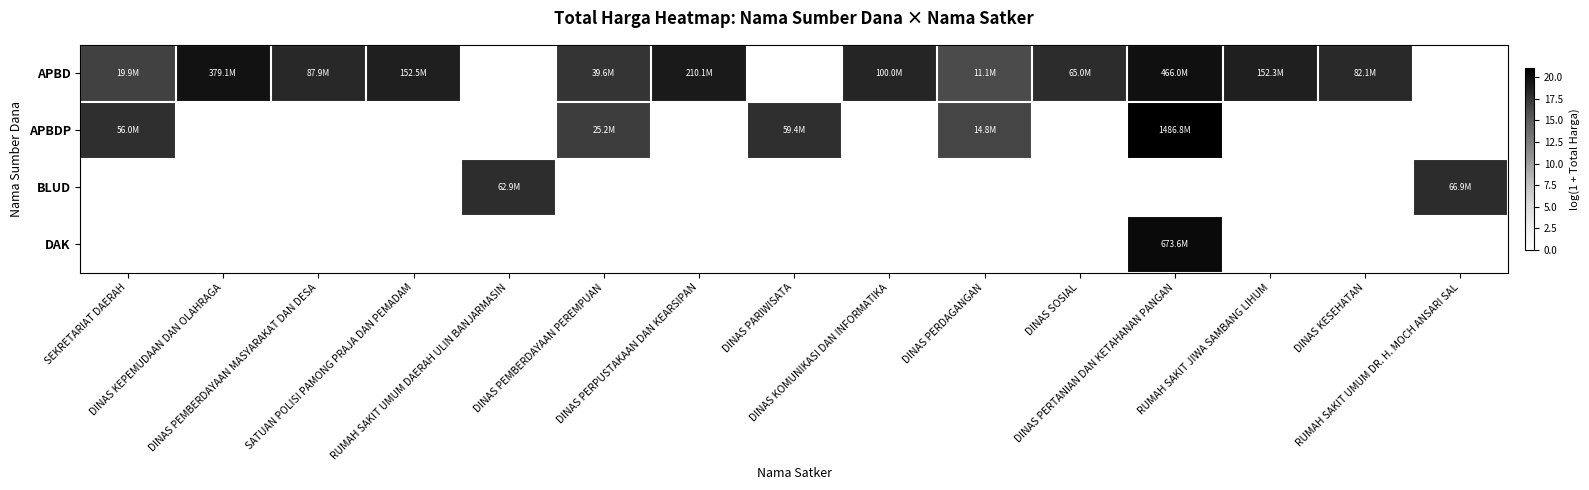

What is the maximum value shown in the chart?

21.1